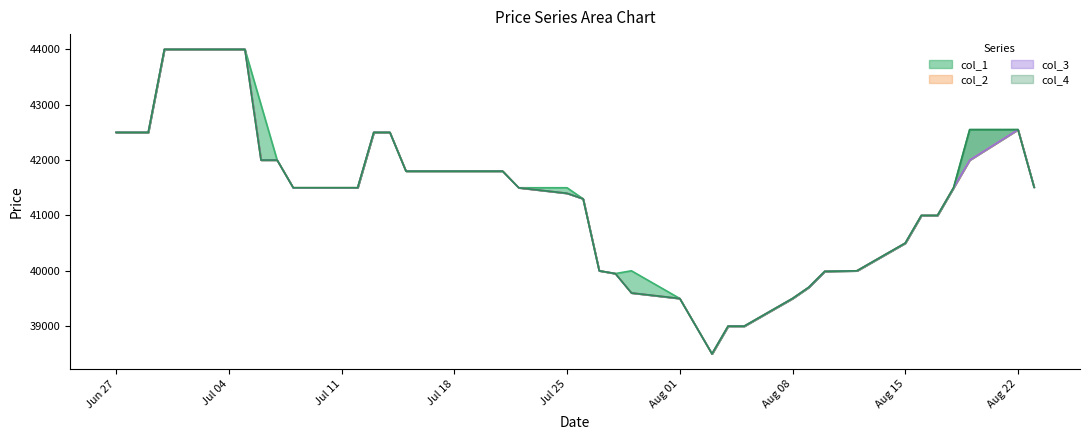

True or false: col_2 and col_4 cross at least once.

False